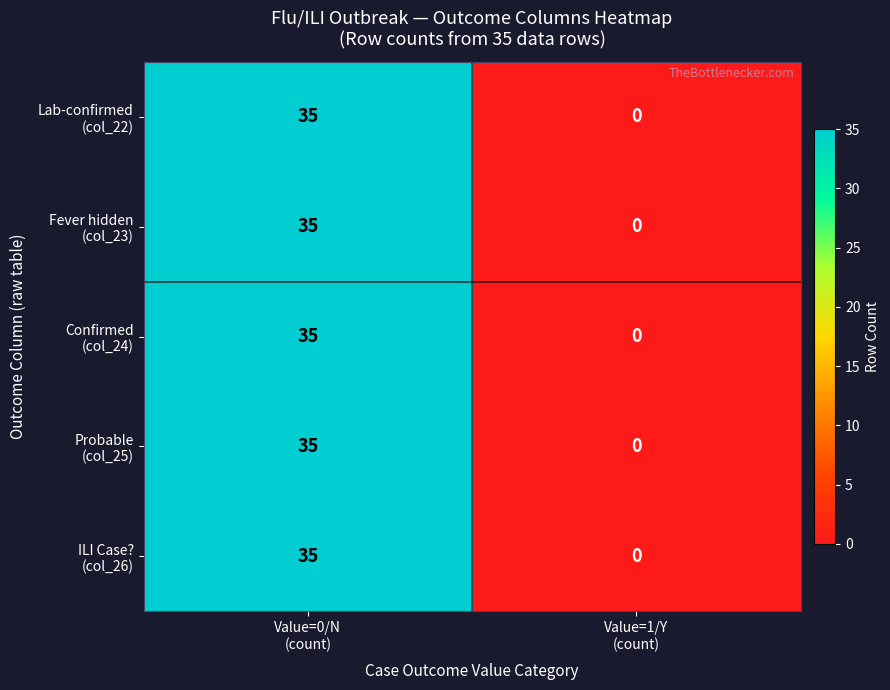

What is the greatest value displayed?

35